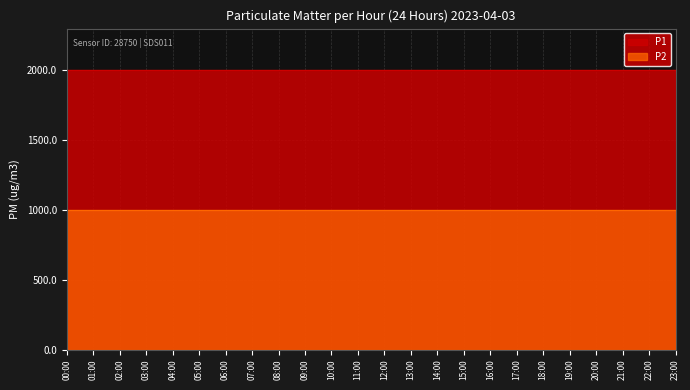

What is the value of the P2 point at the 15th from the left?

999.9